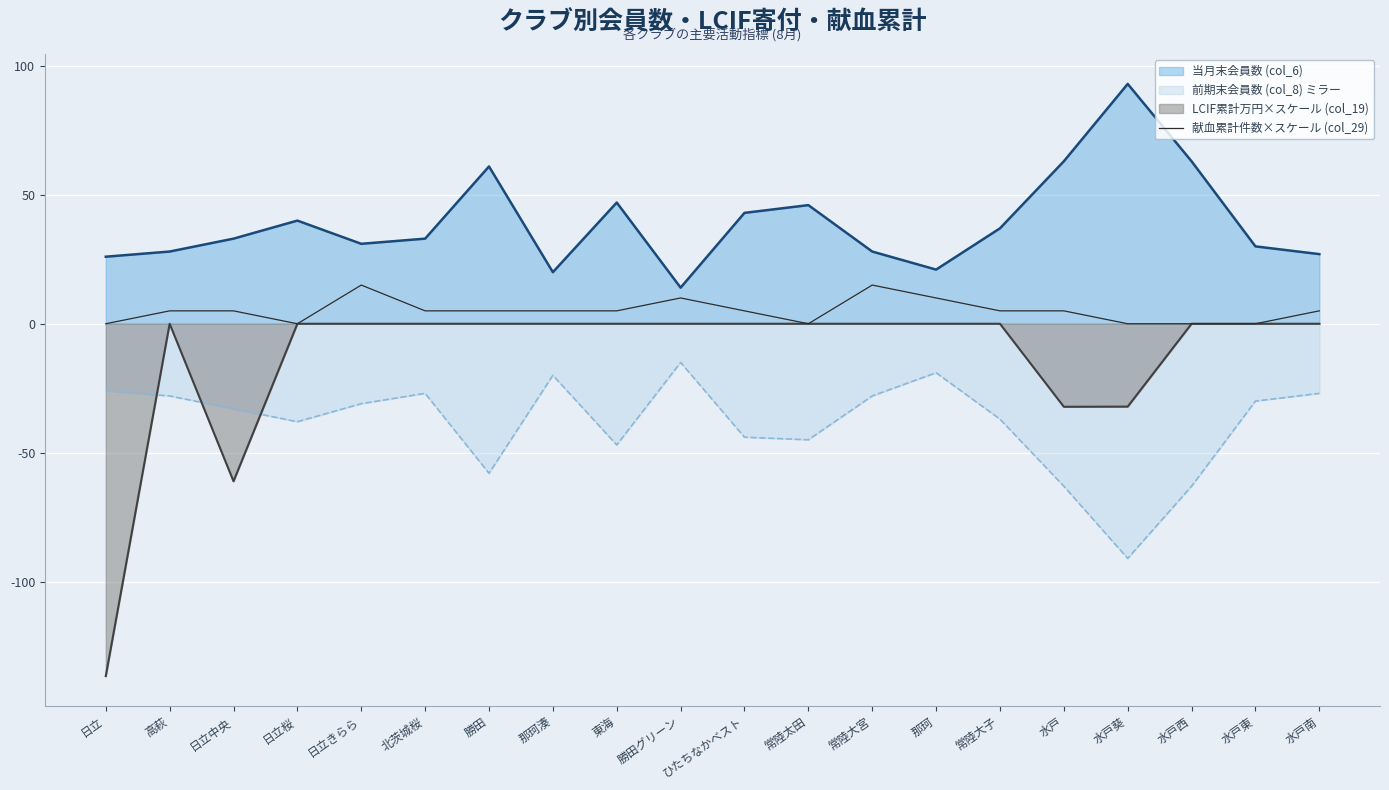

List the series in order of their peak value, highest first.

当月末会員数 (col_6), 献血累計件数×スケール (col_29), LCIF累計万円×スケール (col_19), 前期末会員数 (col_8) ミラー